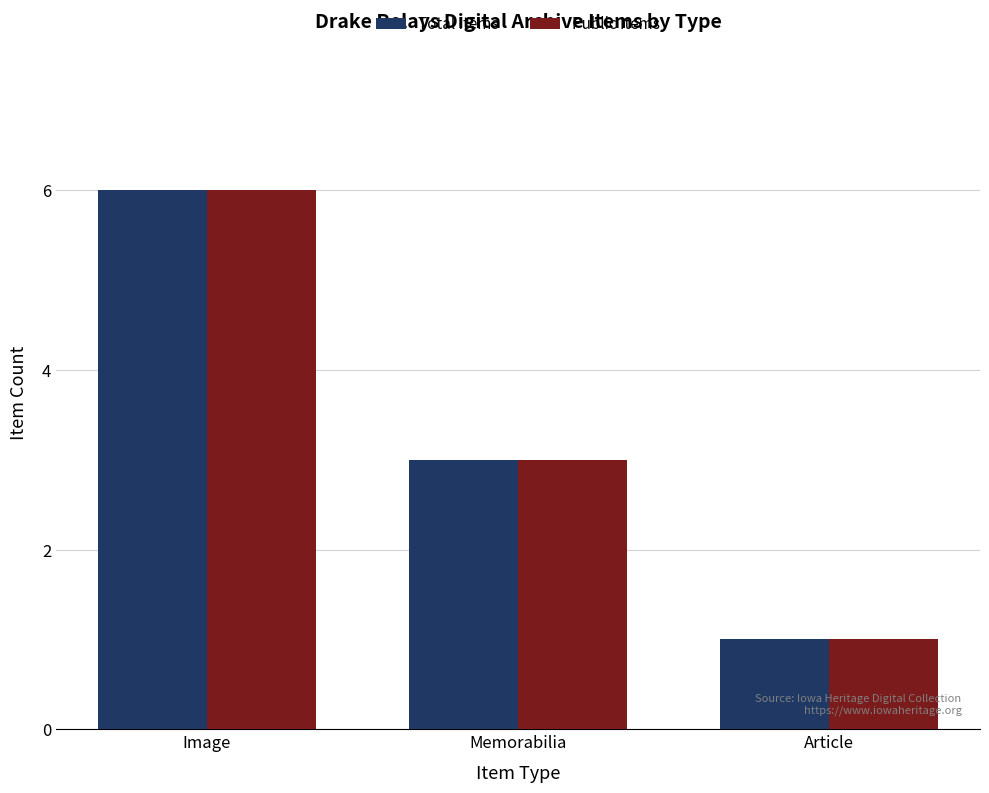

What is the difference between the maximum and second lowest values in the Public Items series?

3